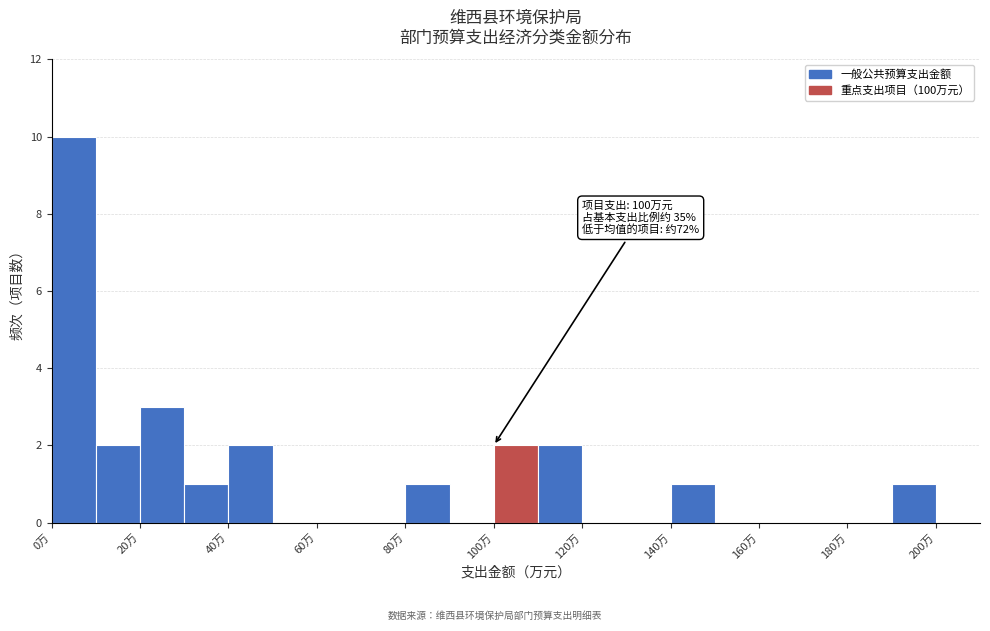

Which range on the x-axis has the tallest bar?

0 to 10